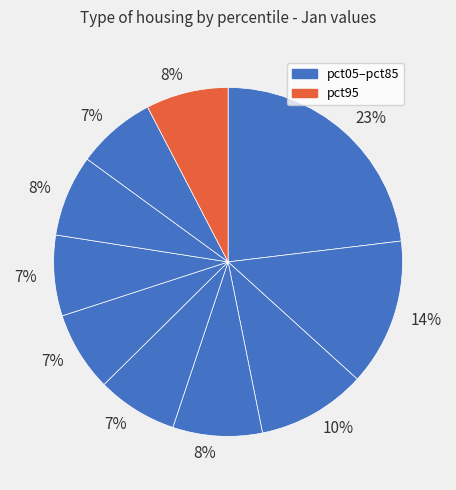

How many segments does this pie chart have?

10